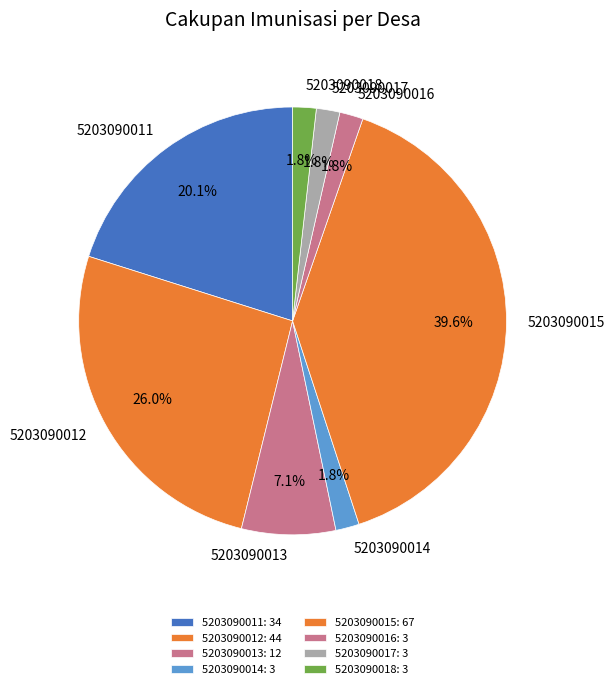

Is there any slice that represents more than half of the pie?

No